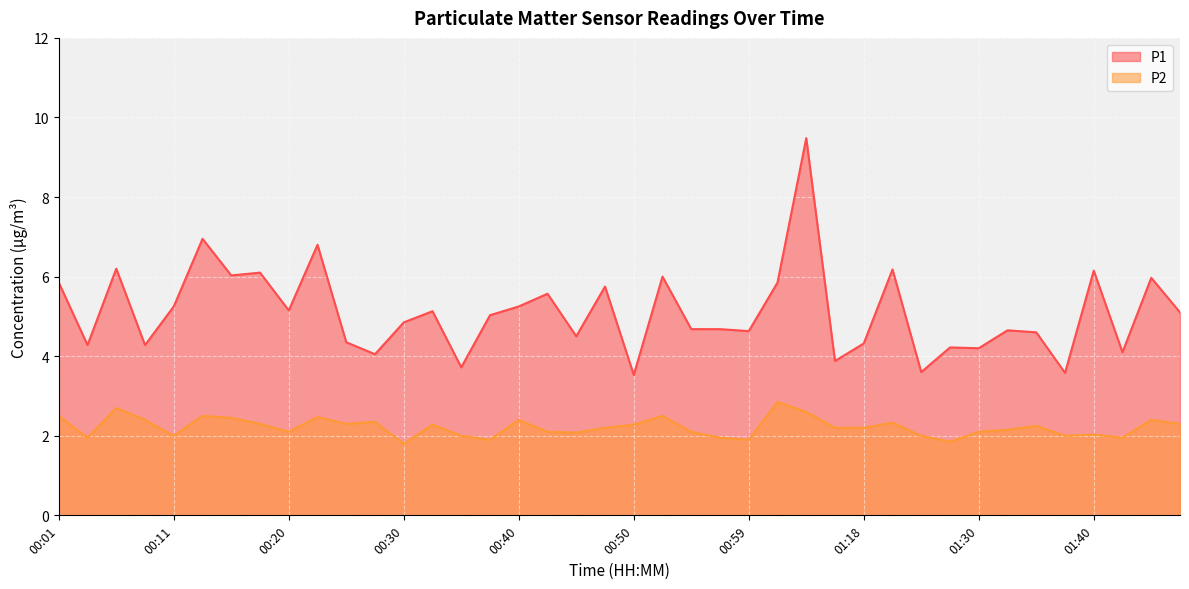

List the labels in order of P2 value, largest first.

01:02, 00:06, 01:04, 00:01, 00:13, 00:52, 00:23, 00:15, 00:08, 00:40, 01:45, 00:28, 01:23, 00:18, 00:25, 01:48, 00:33, 00:50, 01:35, 00:47, 01:15, 01:18, 01:33, 00:20, 00:42, 00:54, 01:30, 00:45, 01:40, 00:11, 00:35, 01:25, 01:38, 00:03, 00:57, 01:43, 00:37, 00:59, 01:28, 00:30